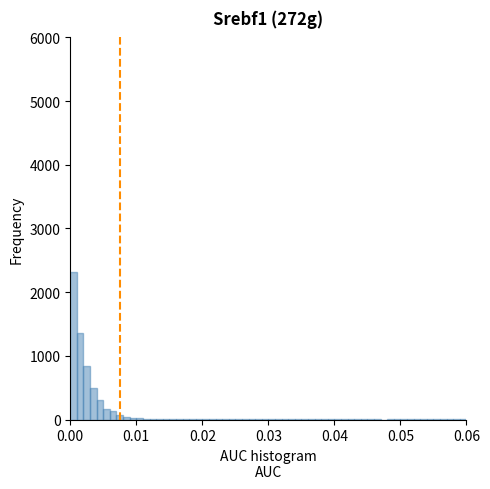

Read against the x-axis, roughly where is the centre of the tallest bar?

0.001